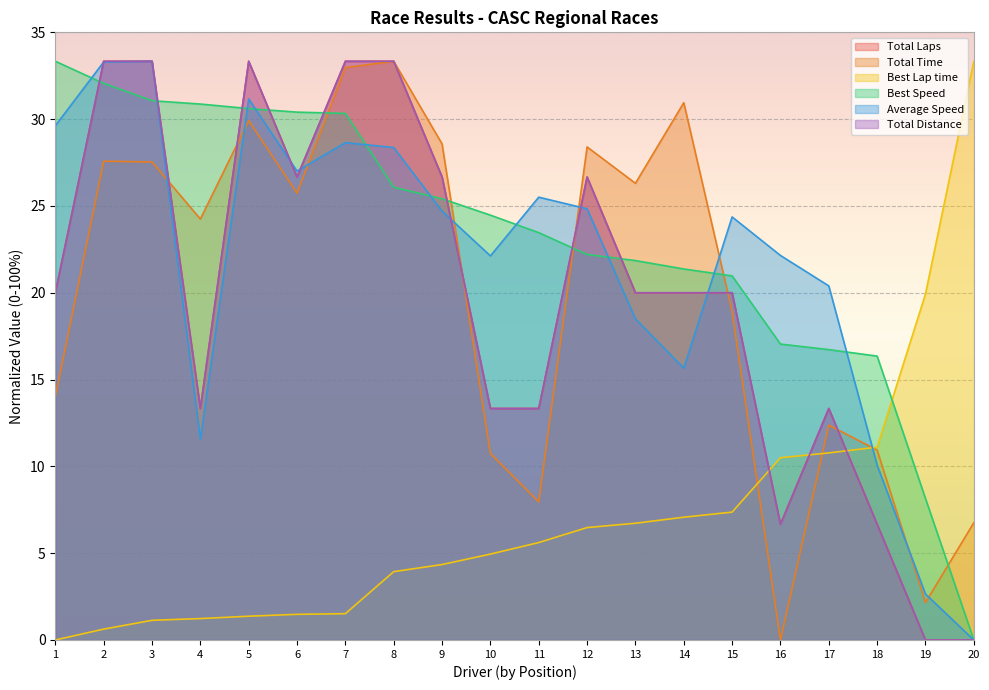

What is the average value of the Best Speed series?

23.1